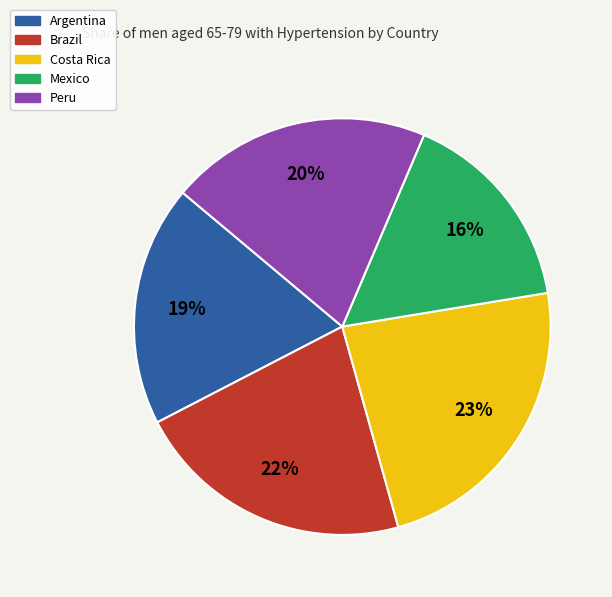

To the nearest percent, what is the combined percentage of Argentina and Costa Rica?

42%